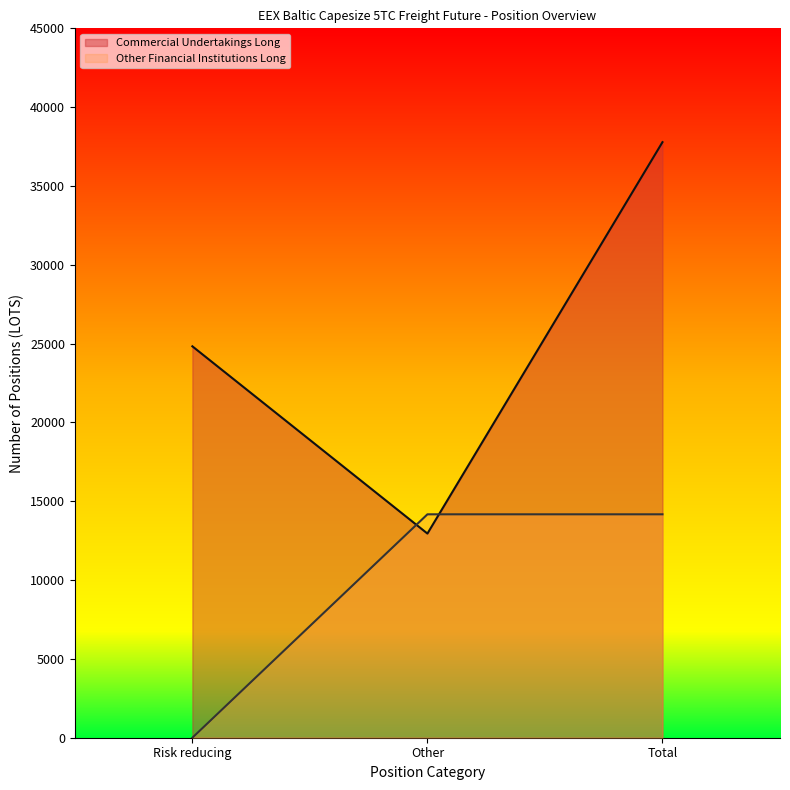

How many categories are shown in the chart?

3